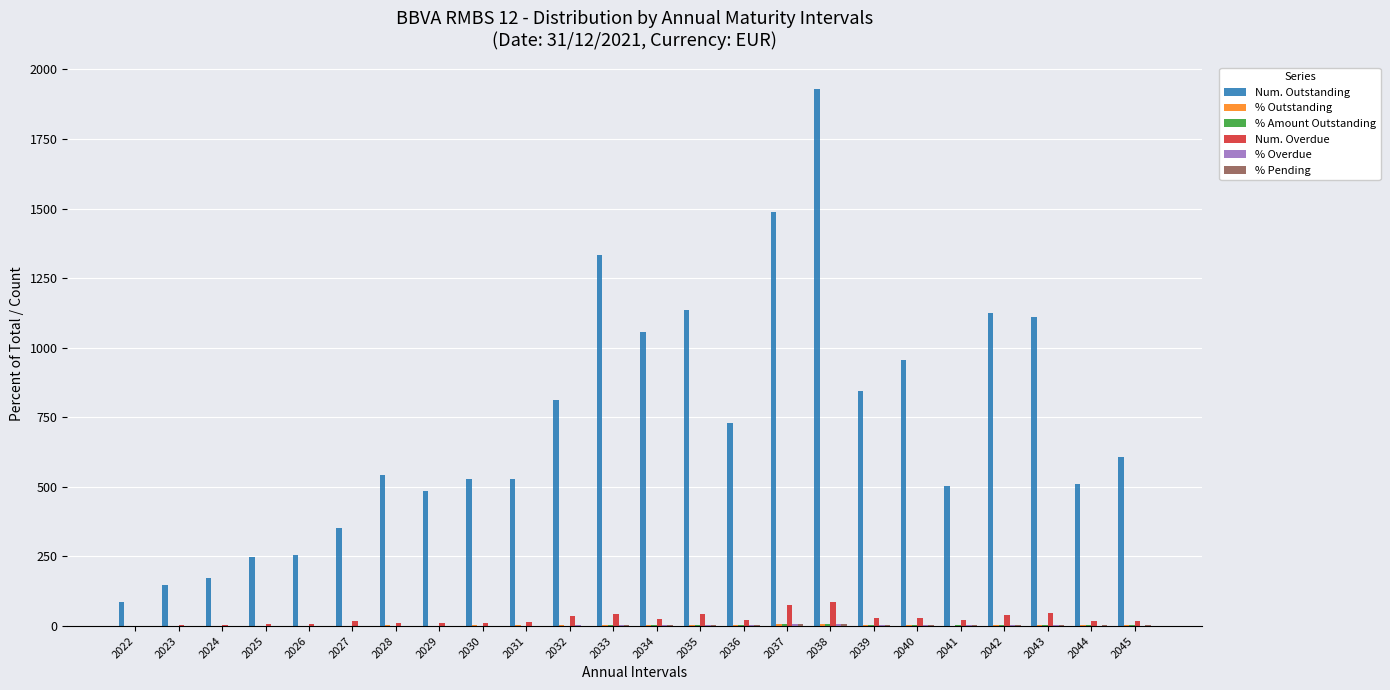

Between 2023 and 2031, which series saw the biggest shift?

Num. Outstanding